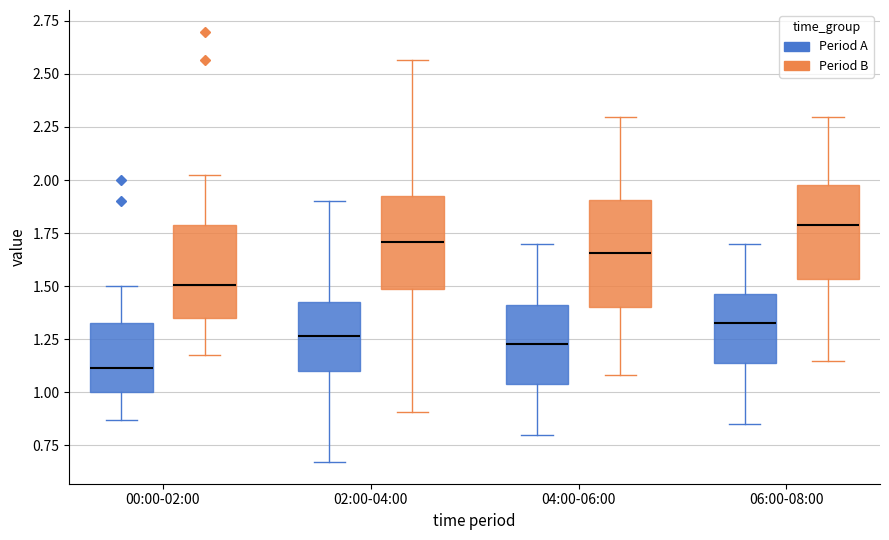

Where does the lower whisker of the box for 00:00-02:00 (Period B) end on the y-axis? The values are not printed on the chart, so give them approximately, as read against the axis.

1.15